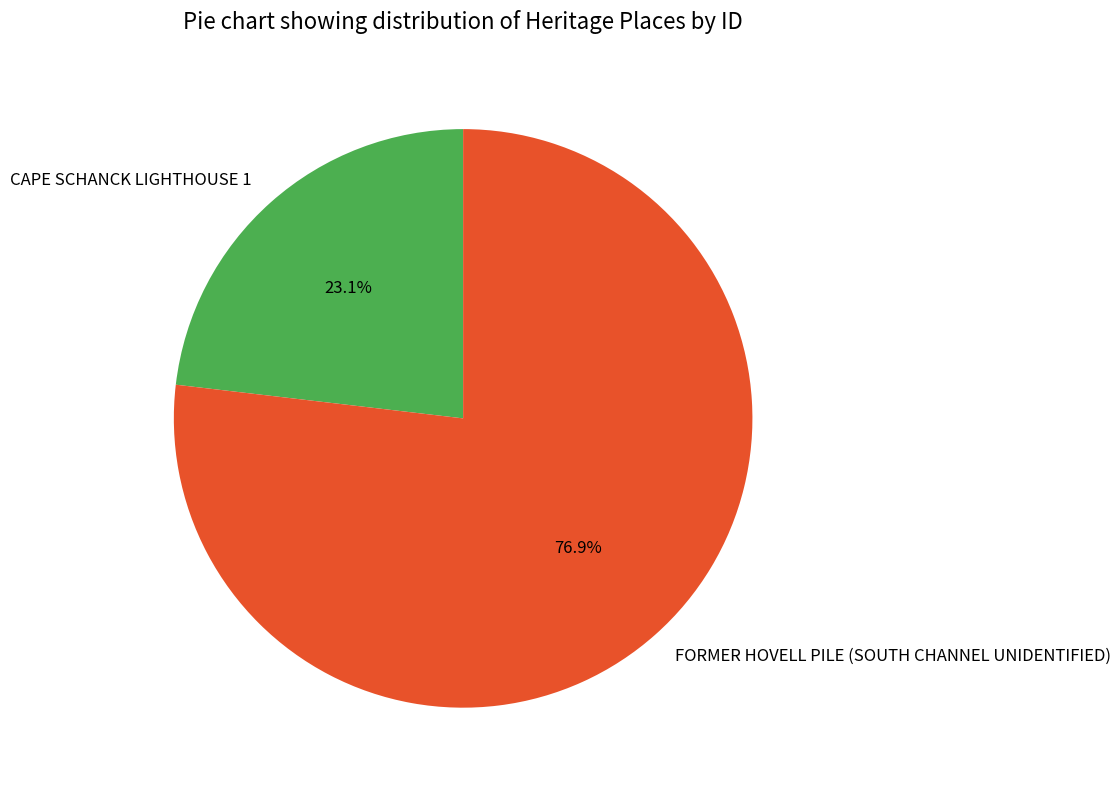

Which category accounts for the majority?

FORMER HOVELL PILE (SOUTH CHANNEL UNIDENTIFIED)